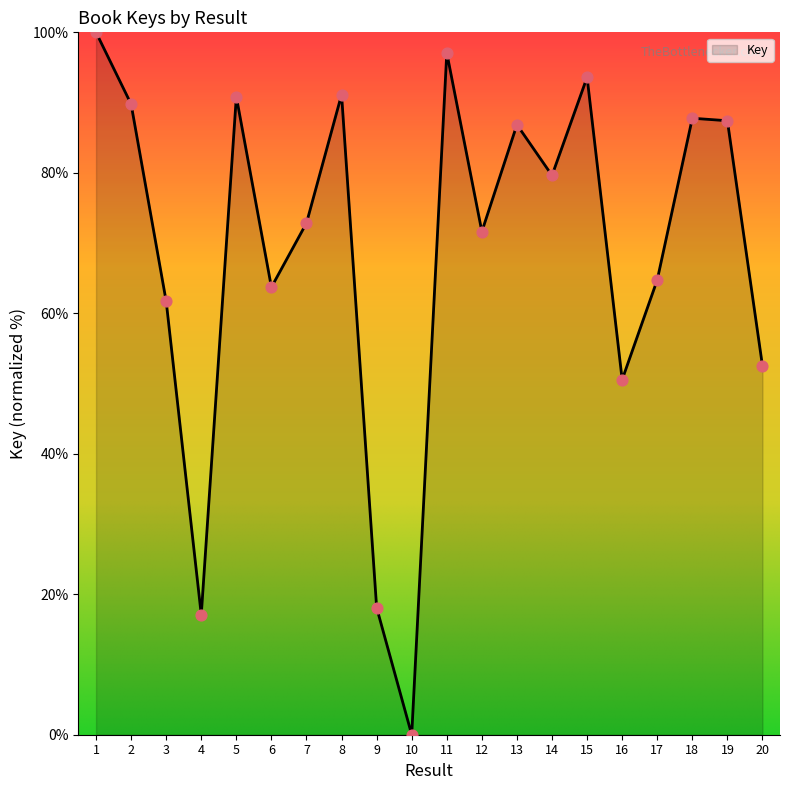

What is the ratio of the value at 8 to the value at 3?

1.5